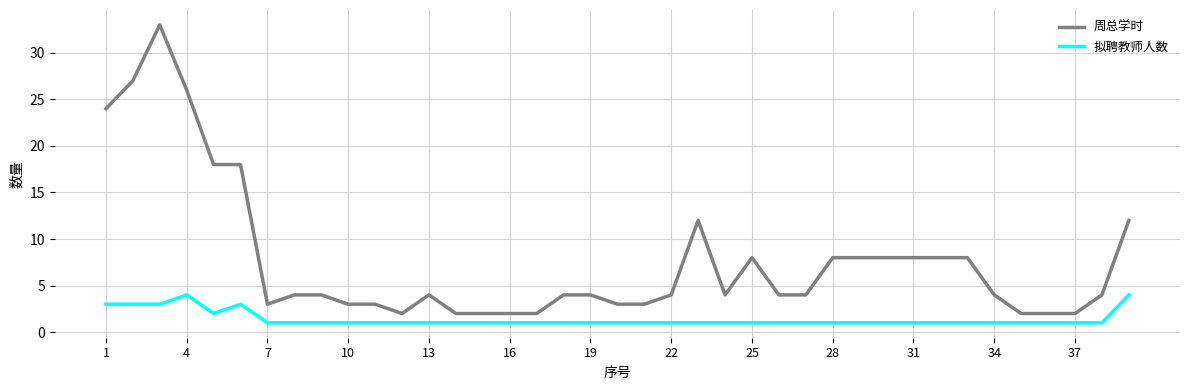

Which series has the widest spread of values?

周总学时